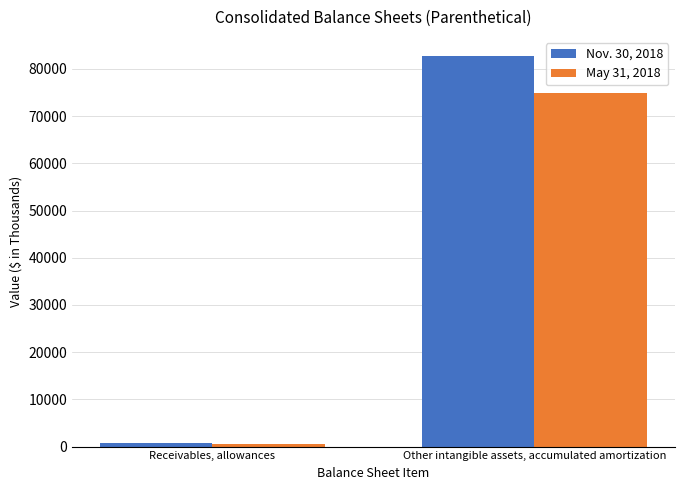

Rank the series at Other intangible assets, accumulated amortization from highest to lowest value.

Nov. 30, 2018, May 31, 2018